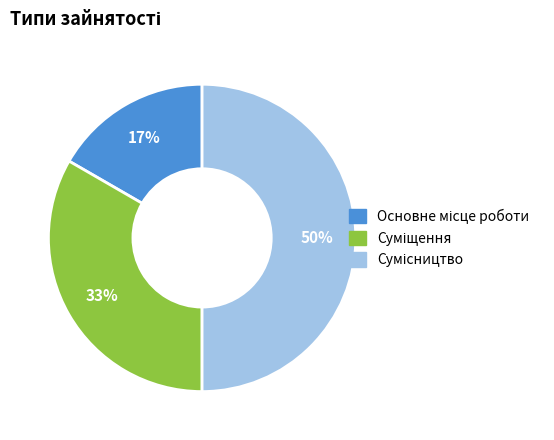

To the nearest percent, what is the average slice percentage?

33%